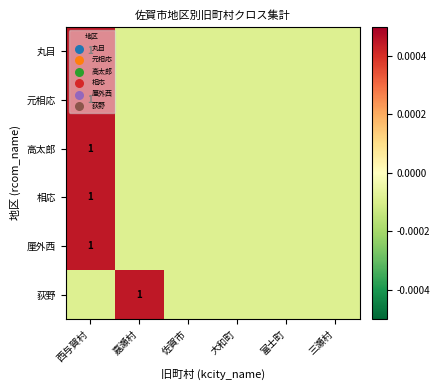

The value of 荻野 at 嘉瀬村 is 0.5. True or false?

False